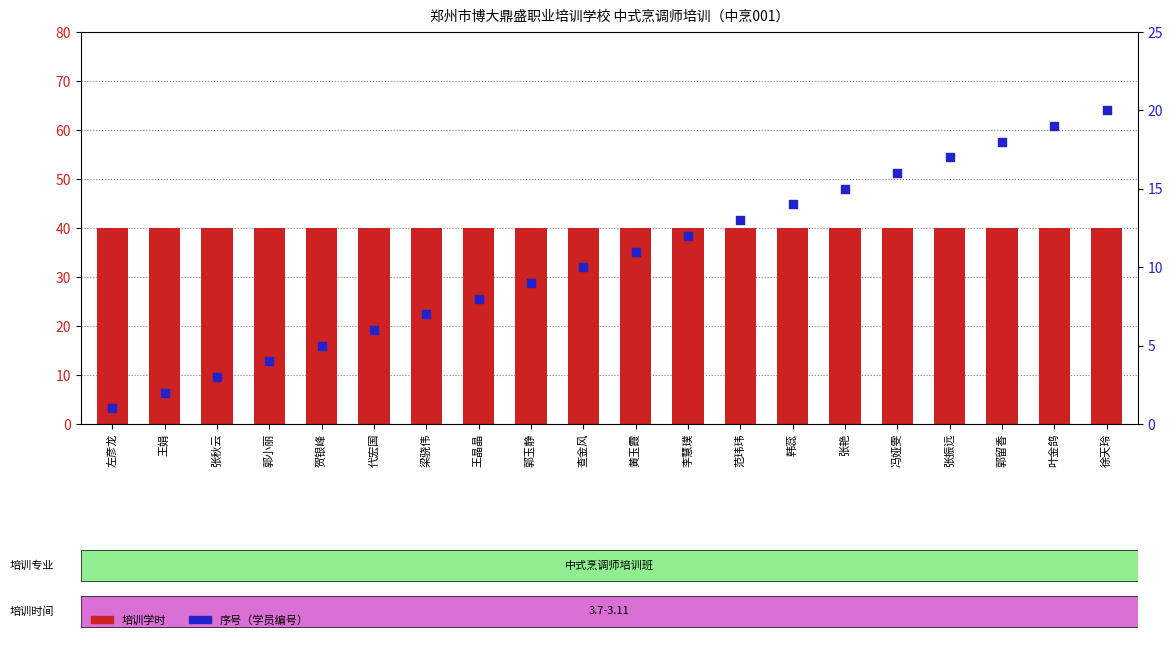

Which series has the widest spread of Y values?

序号